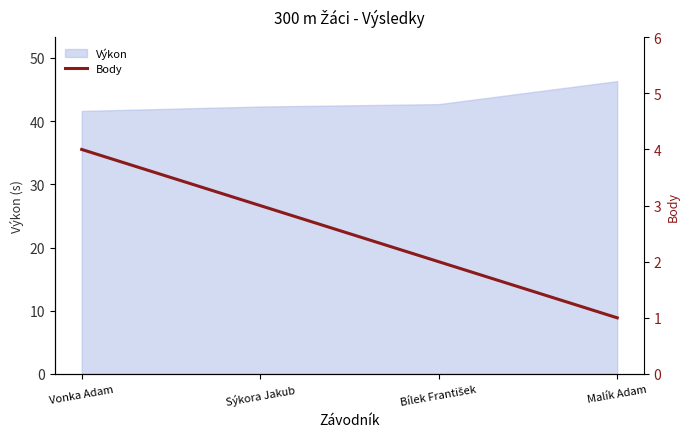

True or false: the data has more than 2 interior local peaks.

False